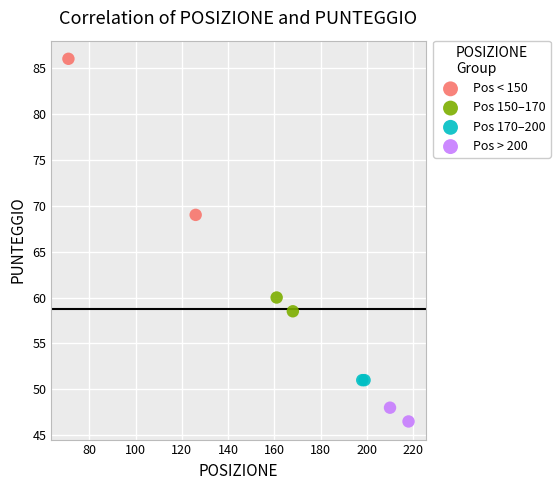

Which series contains the lowest Y value?

Pos > 200